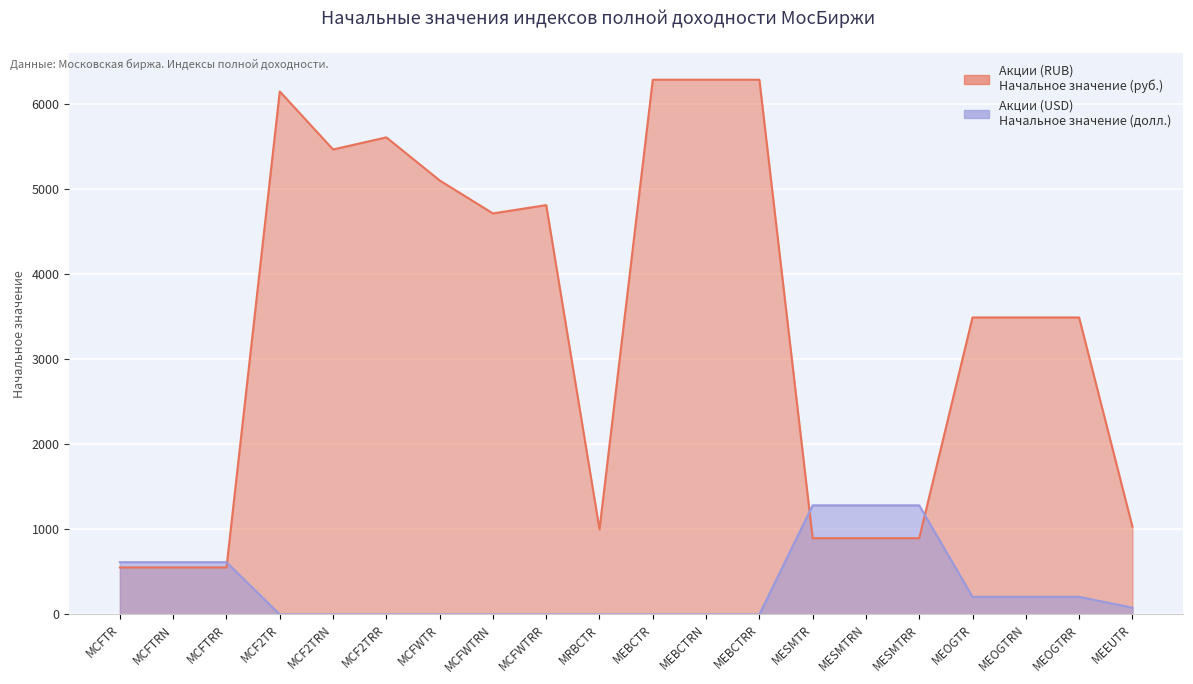

Between which two adjacent categories do Акции (USD) and Акции (RUB) first intersect?

MCFTRR and MCF2TR